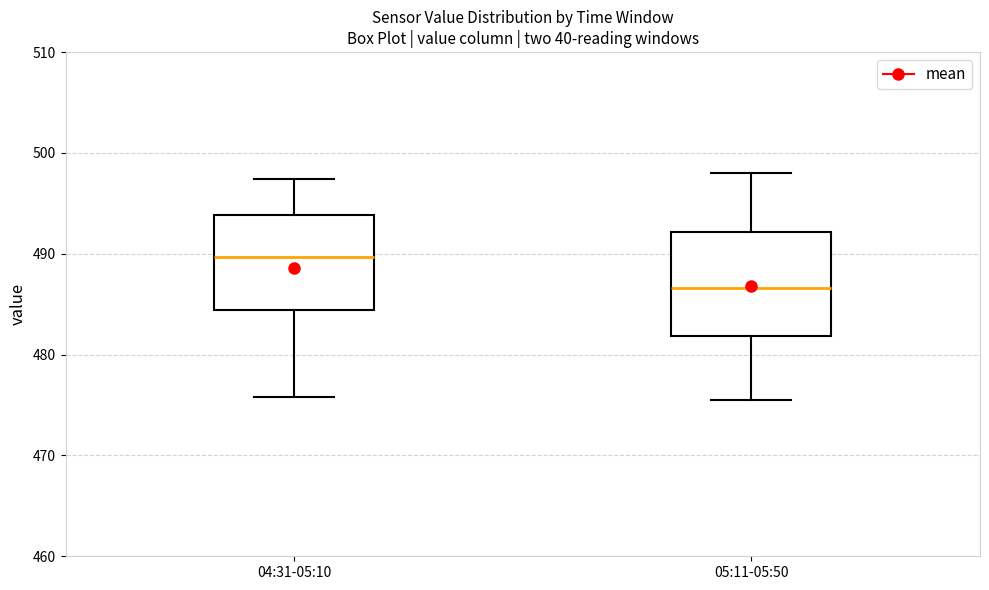

Where does the lower whisker of the box for 04:31-05:10 end on the y-axis? The values are not printed on the chart, so give them approximately, as read against the axis.

476